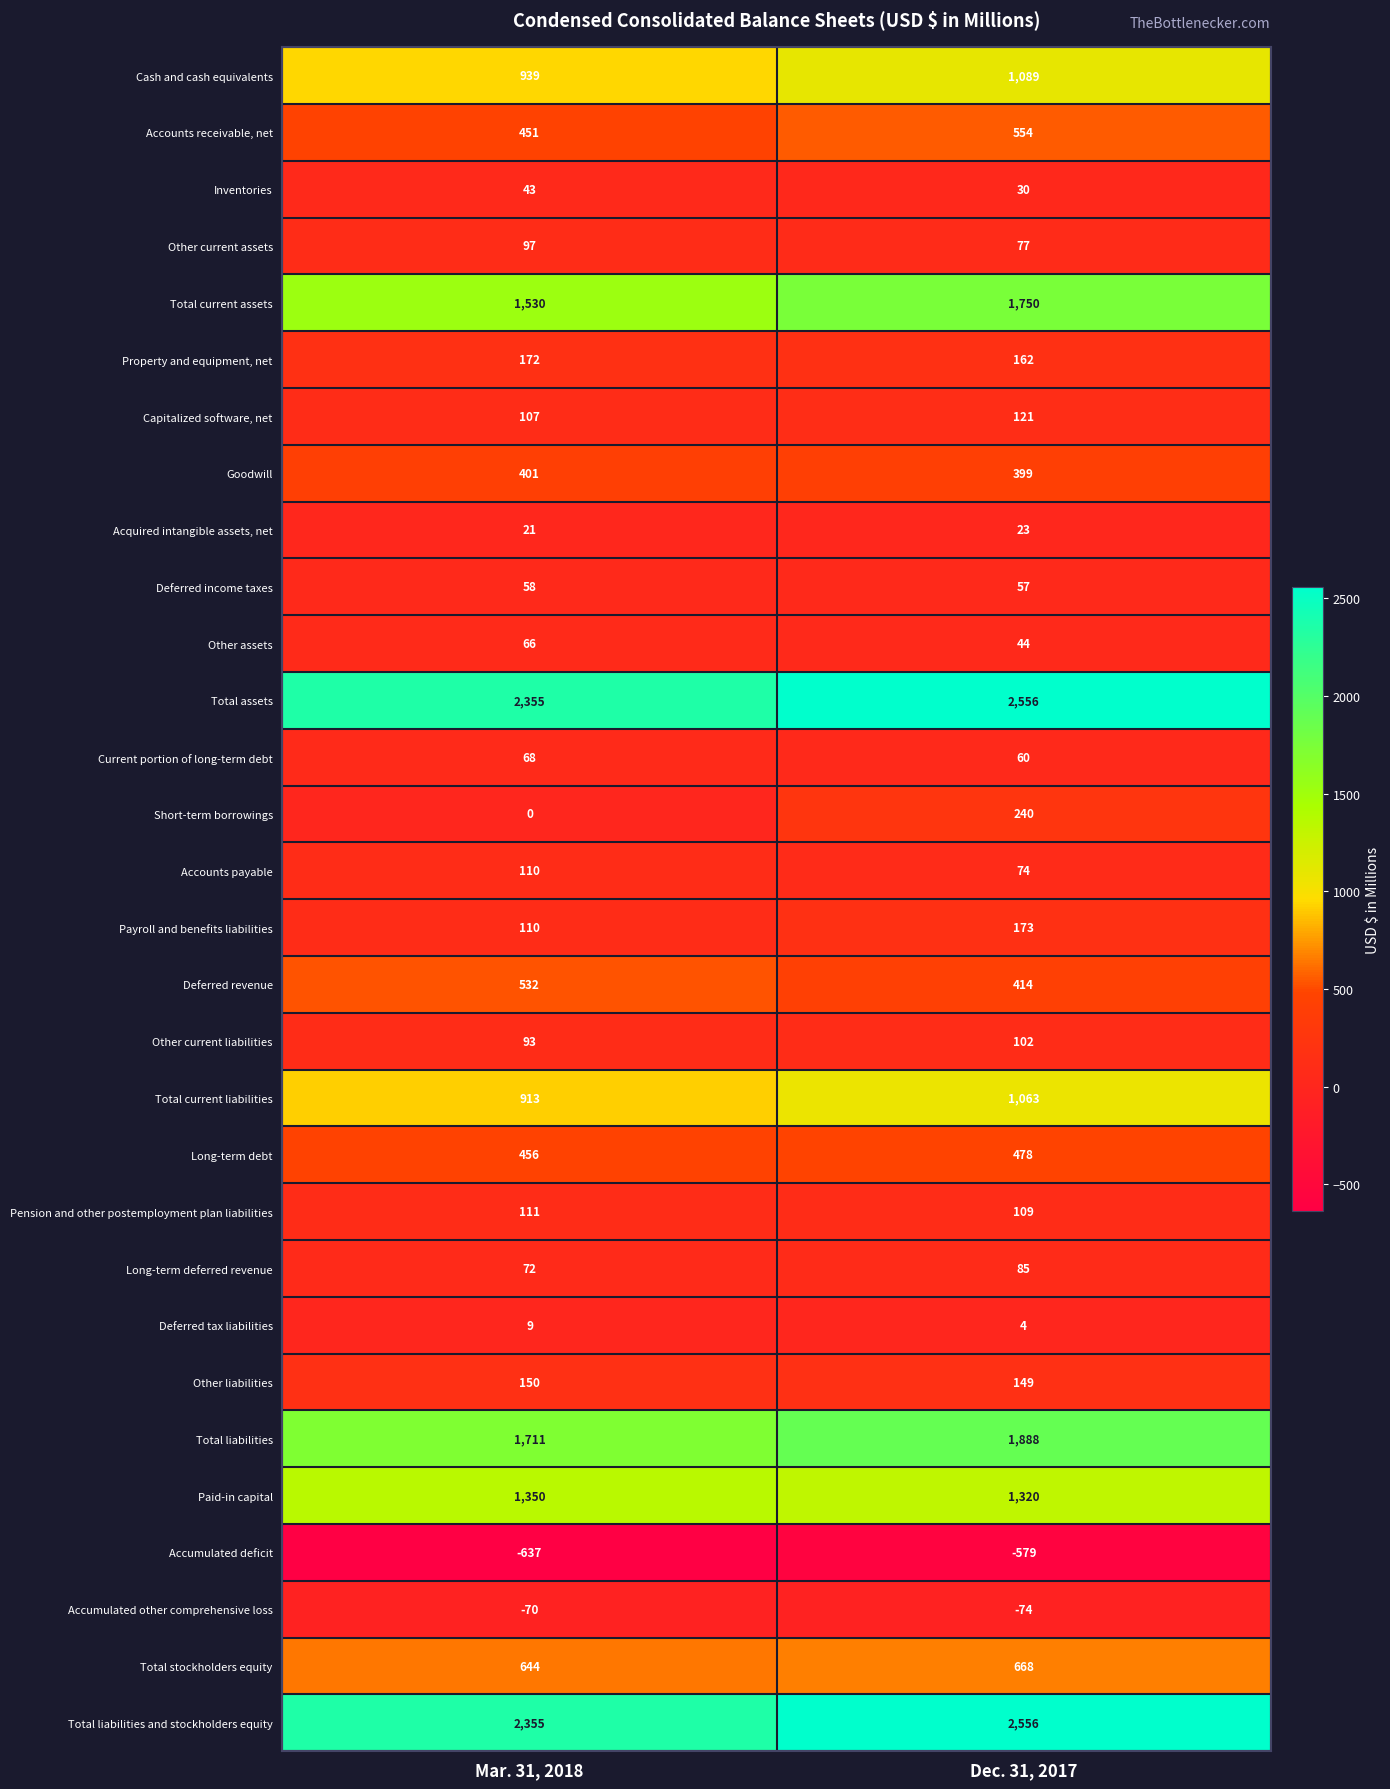

What is the sum of all Goodwill values?

800